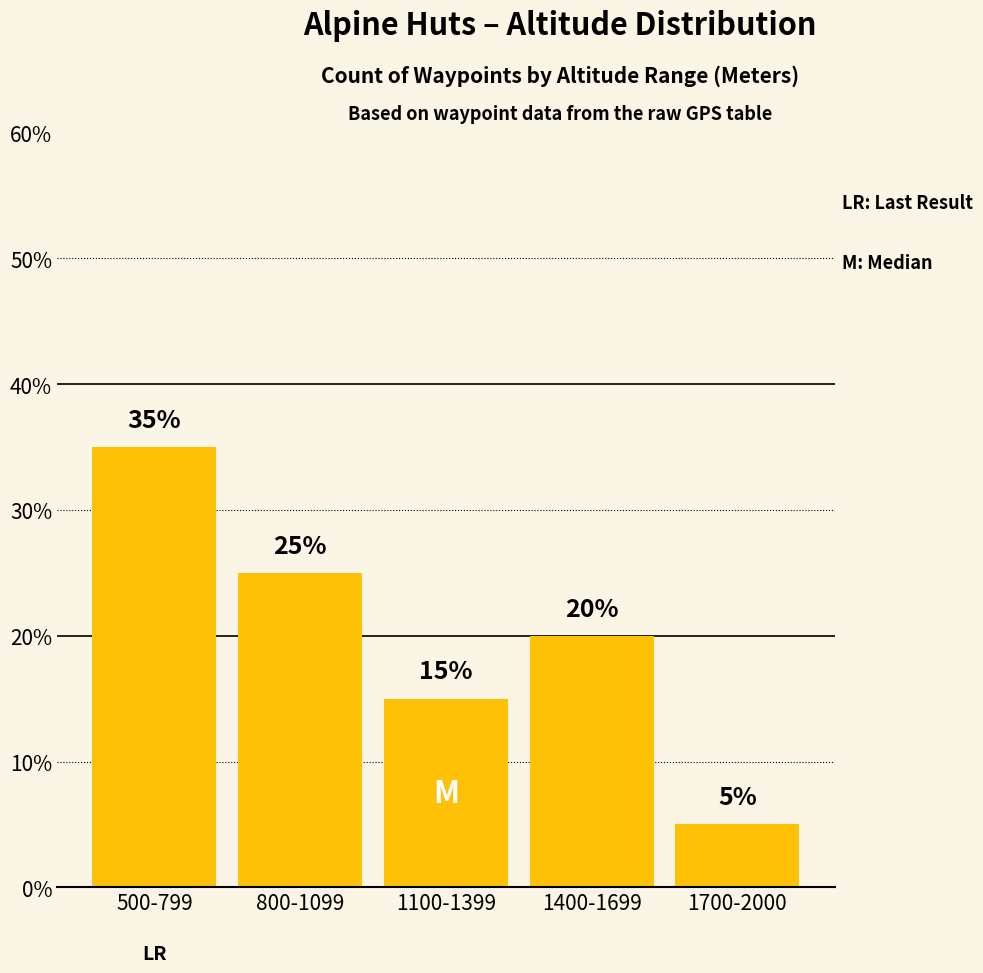

What is the value of the 5th bar from the left?

5